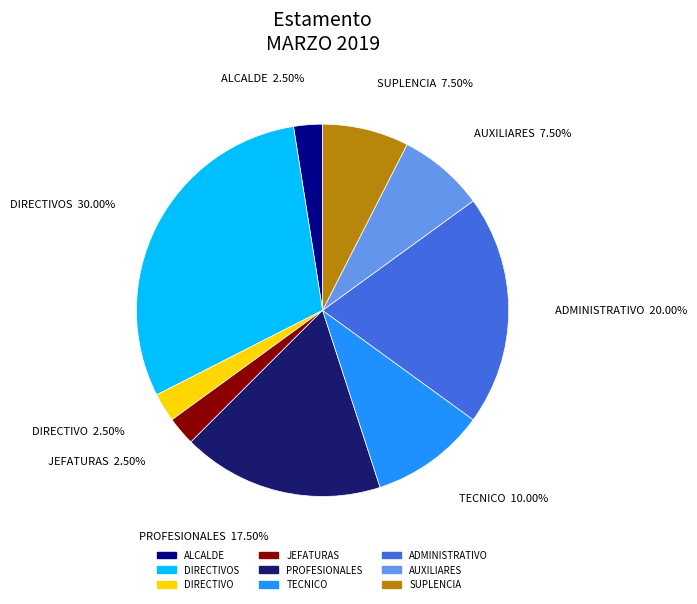

Does any single category account for the majority?

No